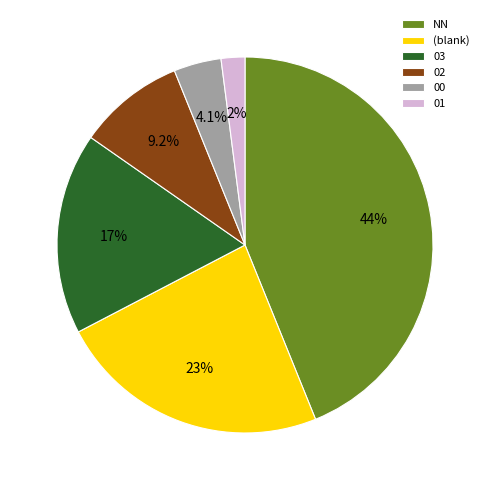

Is there any slice that represents more than half of the pie?

No